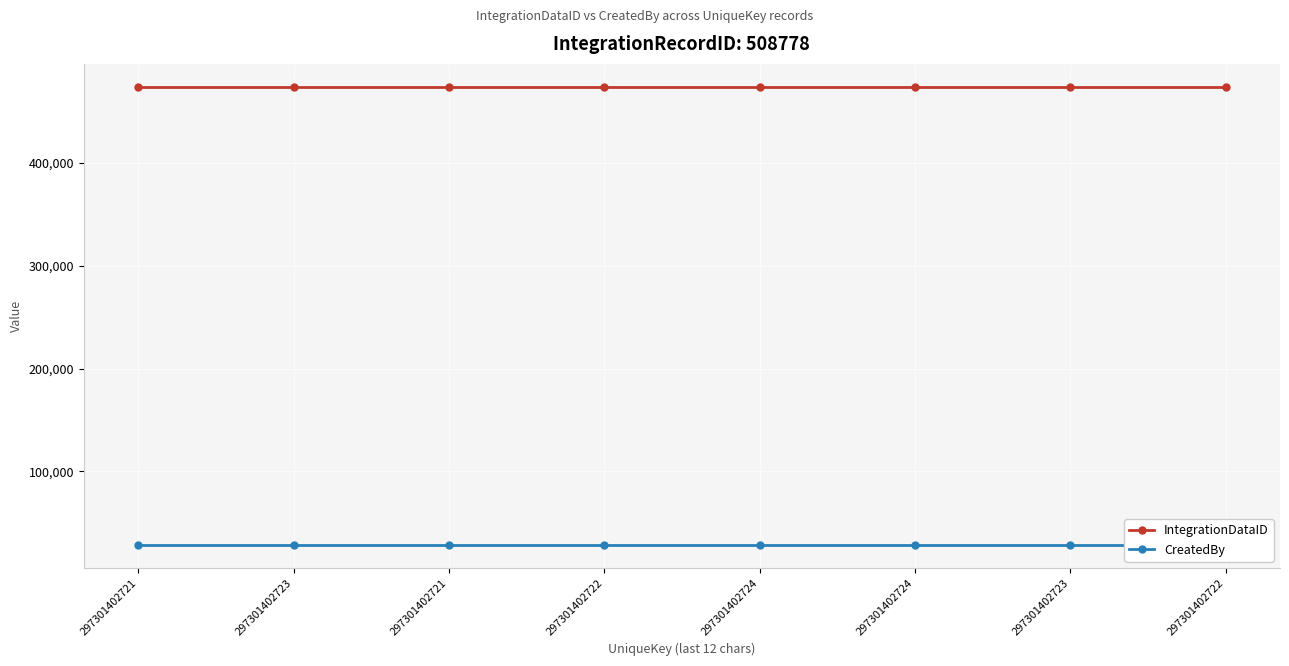

The CreatedBy series shows 42542 at 297301402723. True or false?

False